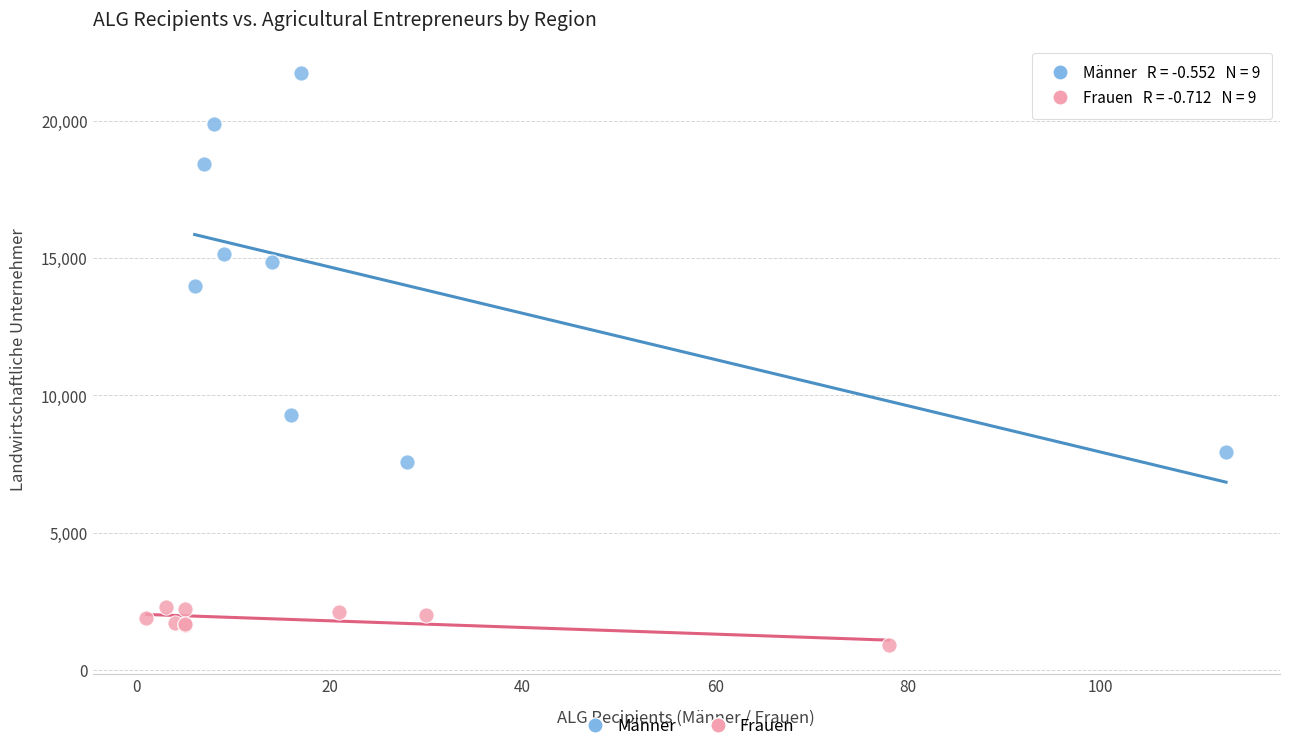

Which series reaches the minimum Y coordinate?

Frauen